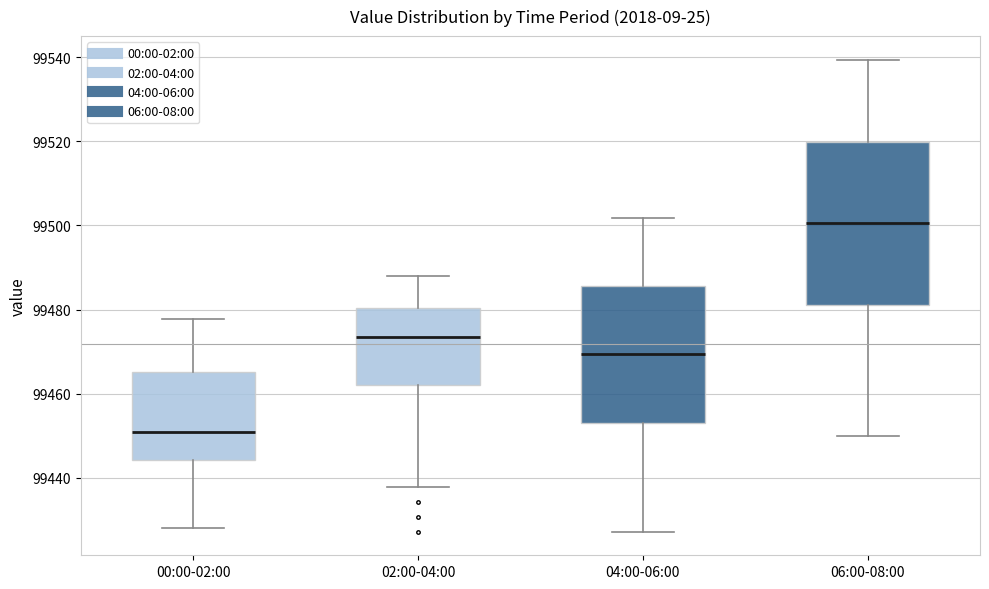

Where does the upper whisker of the box for 06:00-08:00 end on the y-axis? The values are not printed on the chart, so give them approximately, as read against the axis.

99540